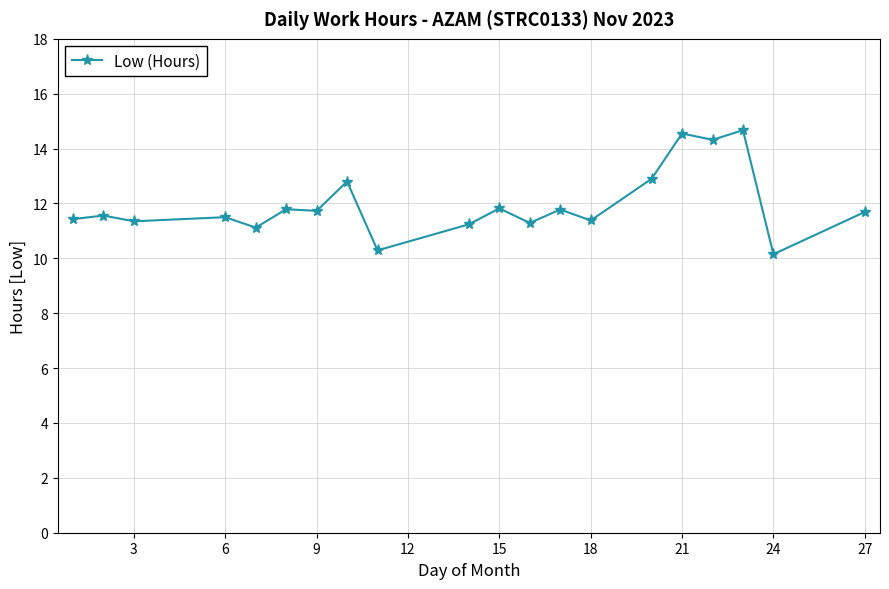

True or false: there are more than 1 points higher than both neighbors.

True